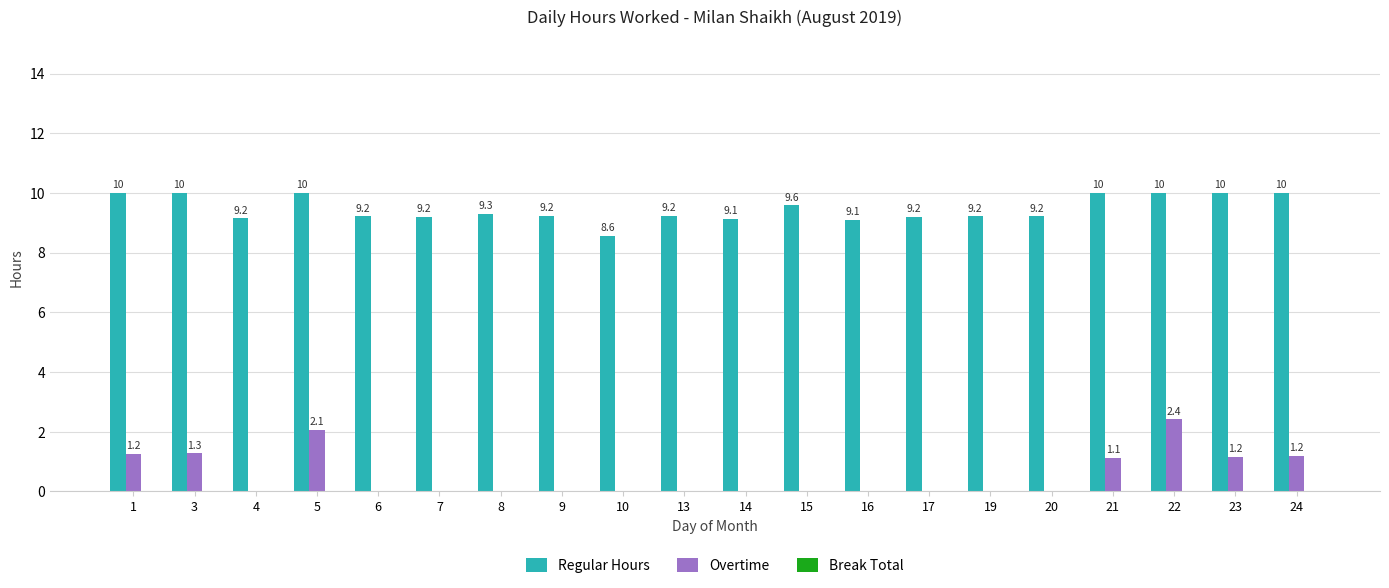

Which series has the largest total across all categories?

Regular Hours